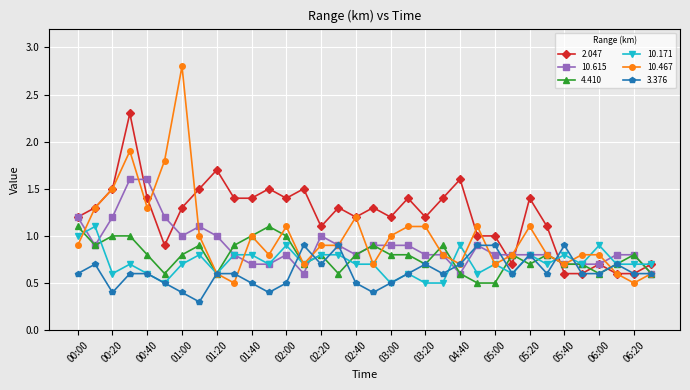

What is the value of the 10.171 point at the 8th from the left?

0.8